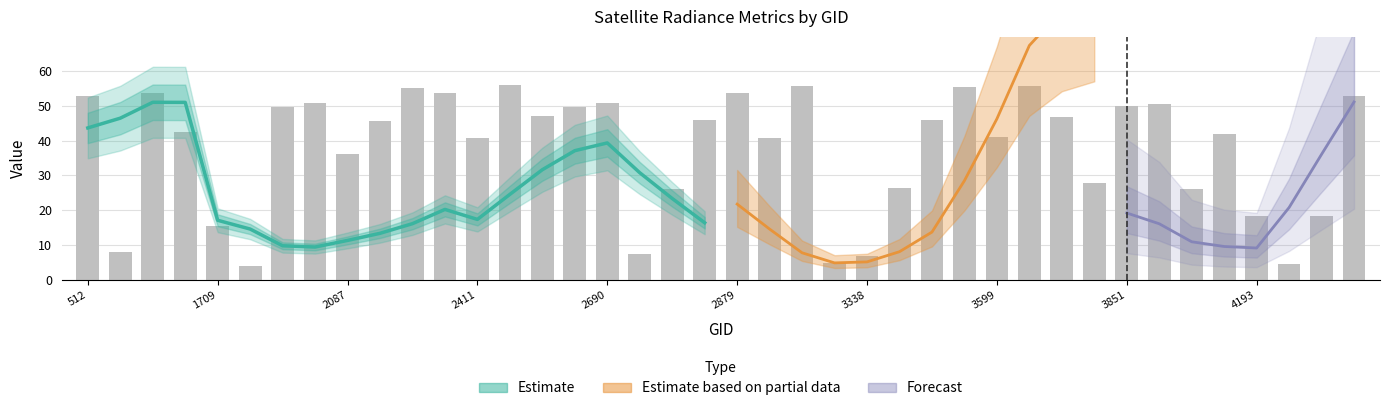

What is the difference between the values at 39 and 38?

34.5